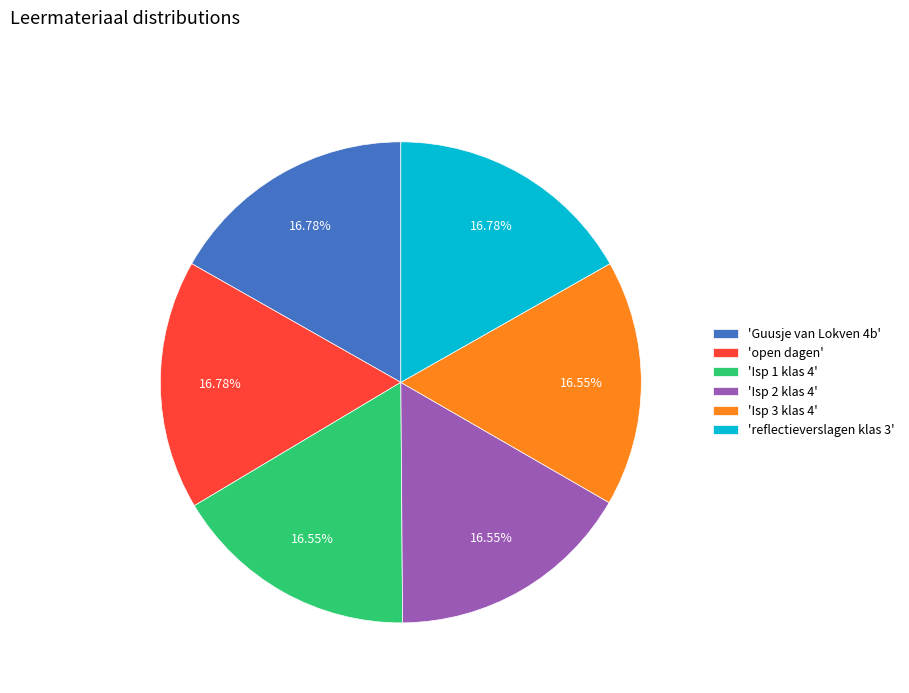

What is the ratio of the value at 'Isp 2 klas 4' to the value at 'Guusje van Lokven 4b'?

1.0